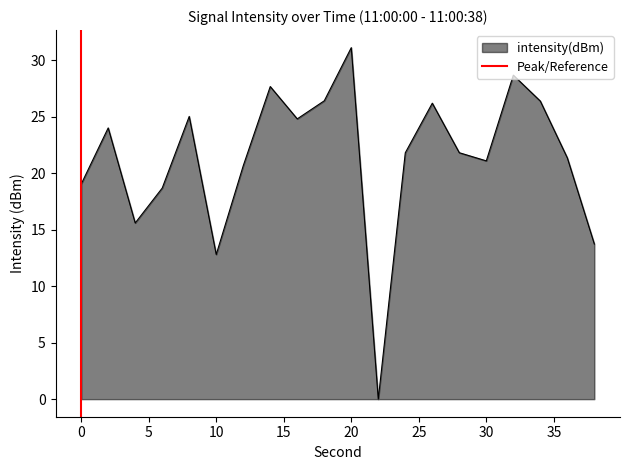

At which label does intensity(dBm) reach its peak?

20